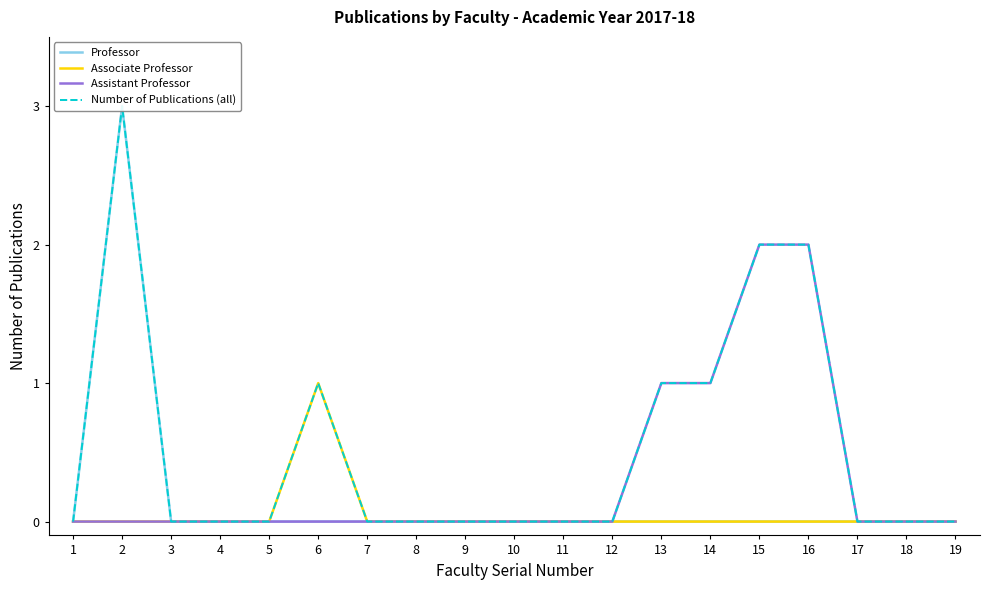

True or false: Assistant Professor and Number of Publications (all) cross at least once.

False